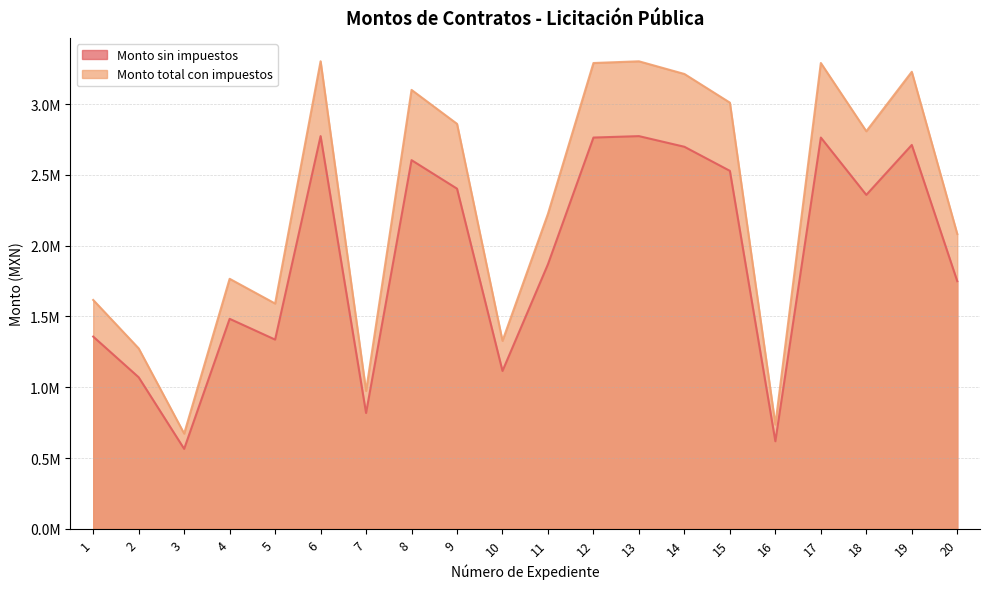

At which category does the chart reach its peak across all series?

6